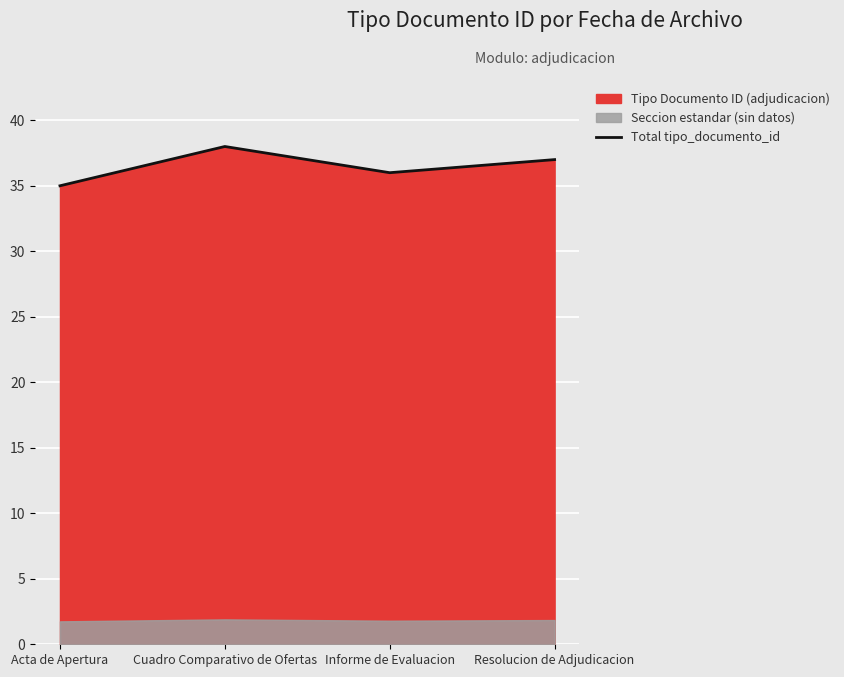

What is the difference between the maximum and second lowest values?

2